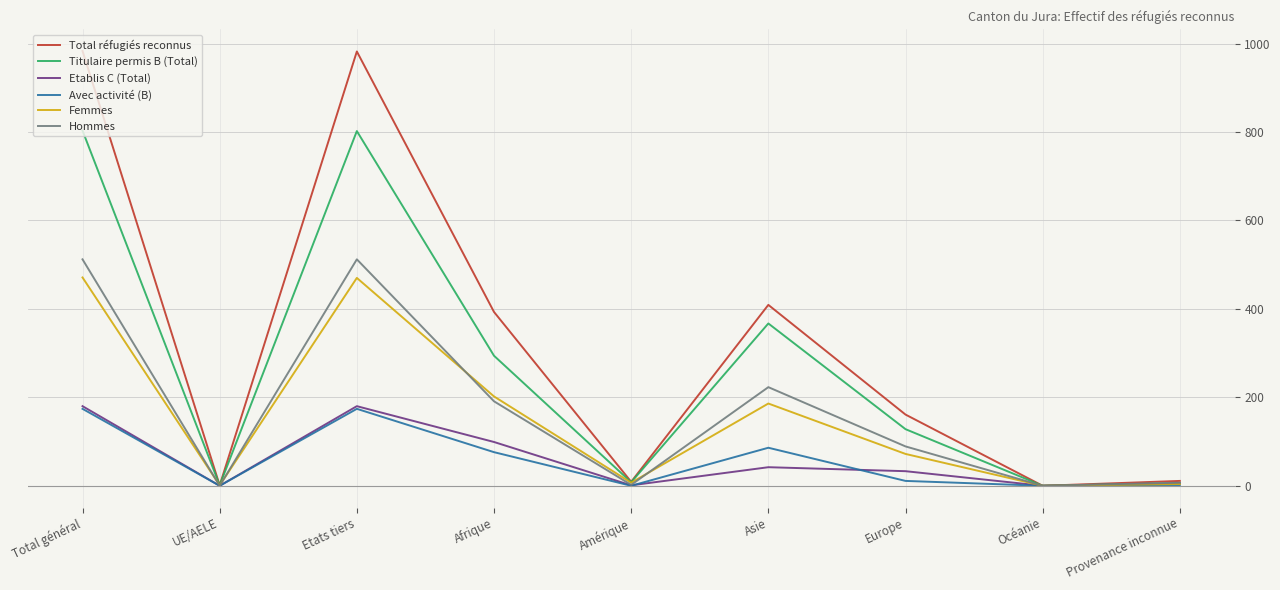

At which category does Etablis C (Total) reach its first local peak?

Etats tiers